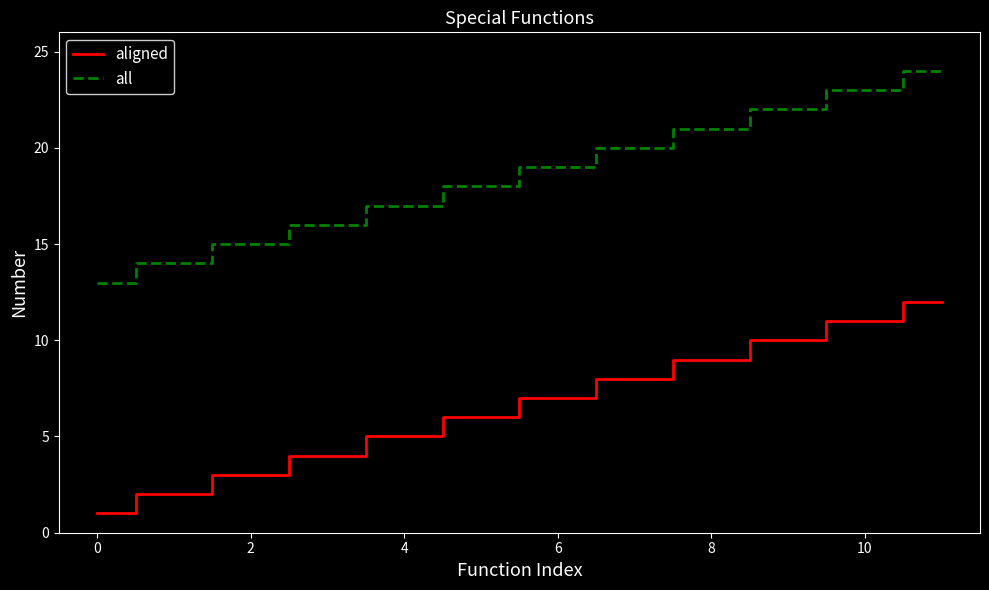

List the series in order of their overall mean, highest first.

all, aligned